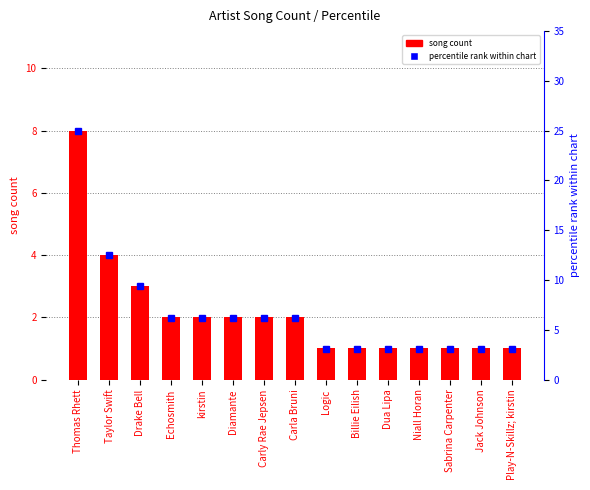

Count the song count values in the range 1 to 2.

12